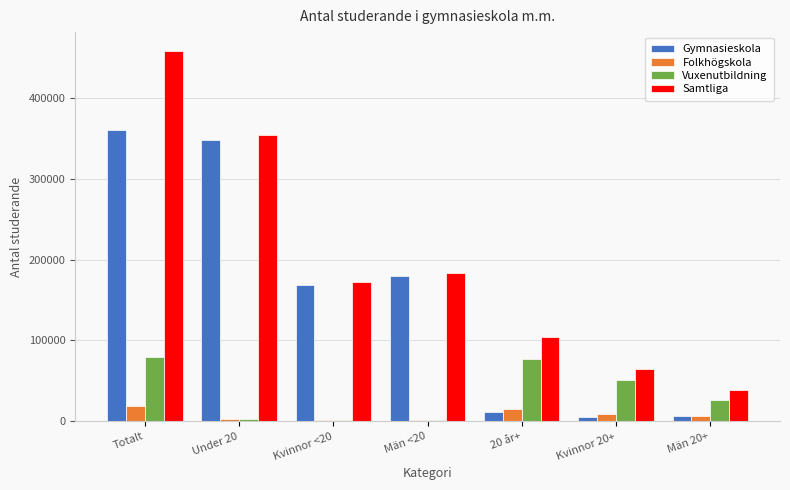

What is the highest value of the Samtliga series?

458570